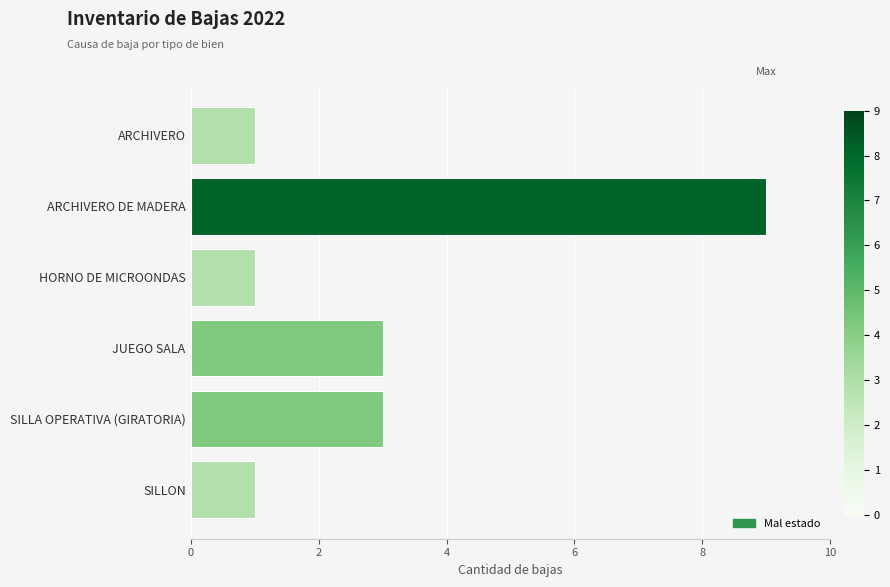

Count the values in the range 1 to 3.

5